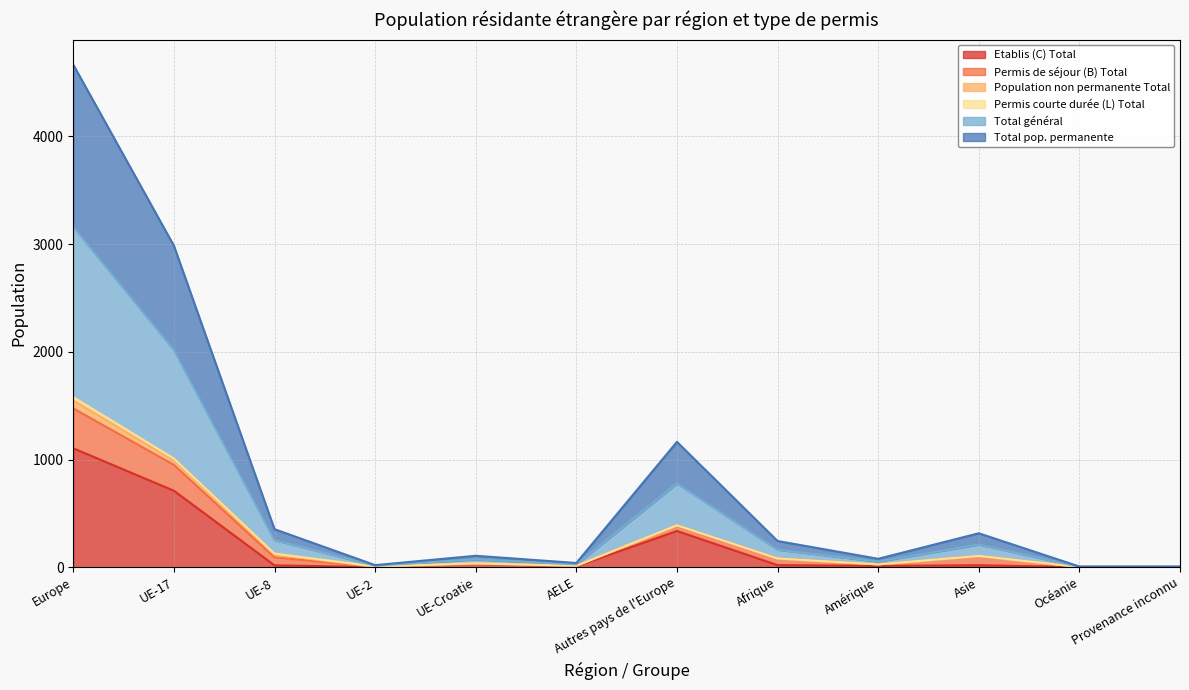

The value of Total général at AELE is 21. True or false?

False